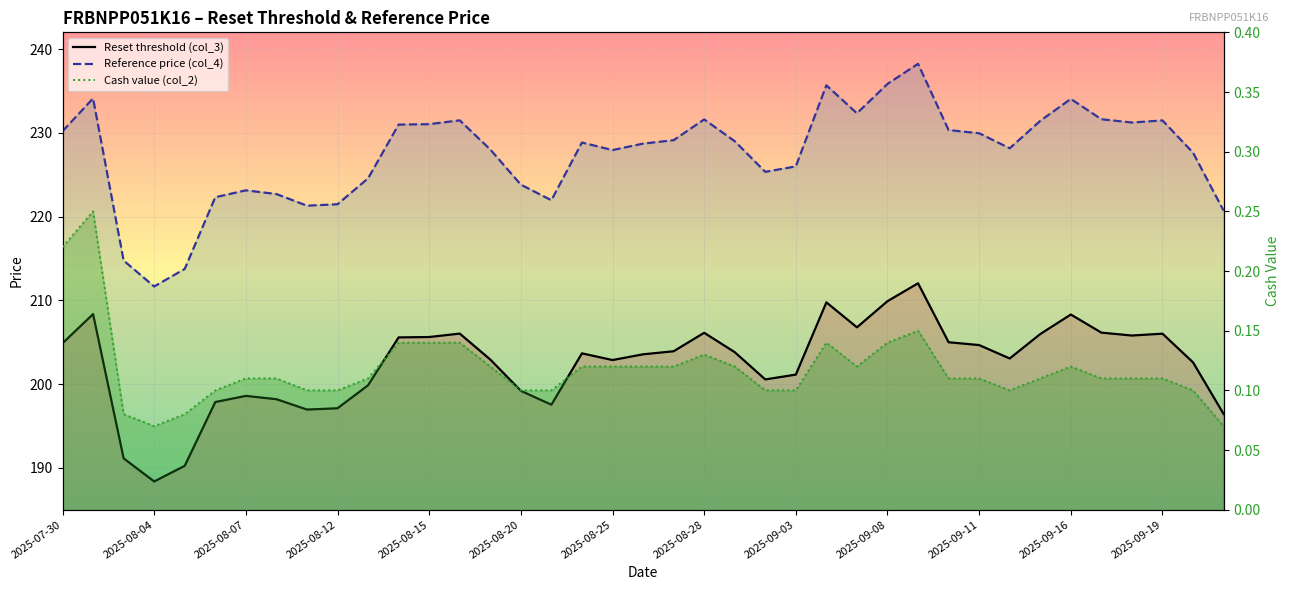

The Cash value (col_2) series shows 0.1 at 2025-09-11. True or false?

False